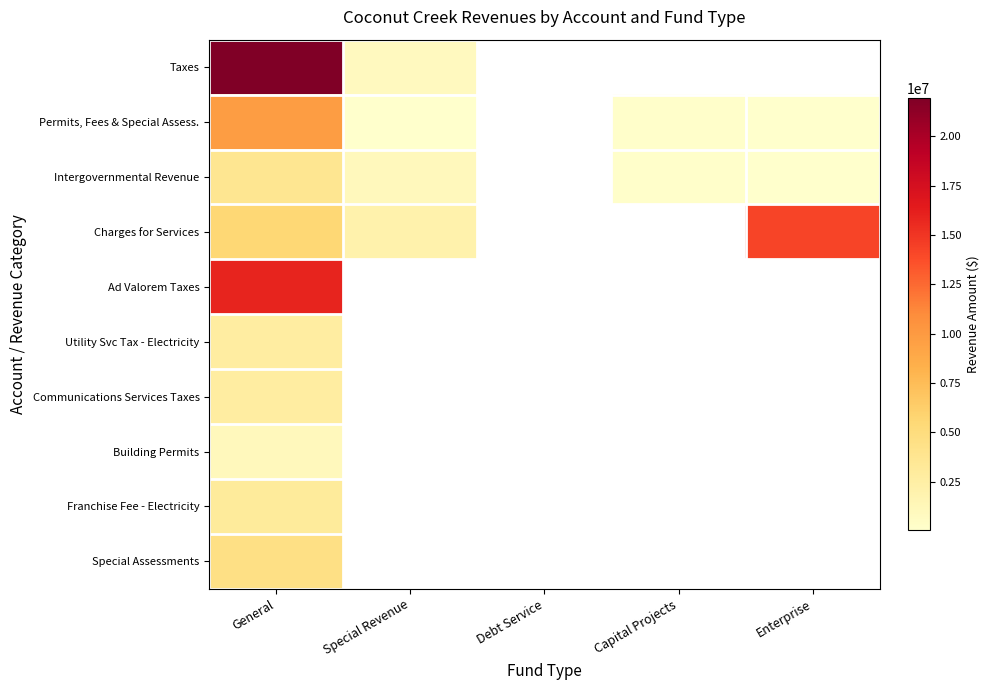

At how many categories does at least one series exceed 8651459?

2